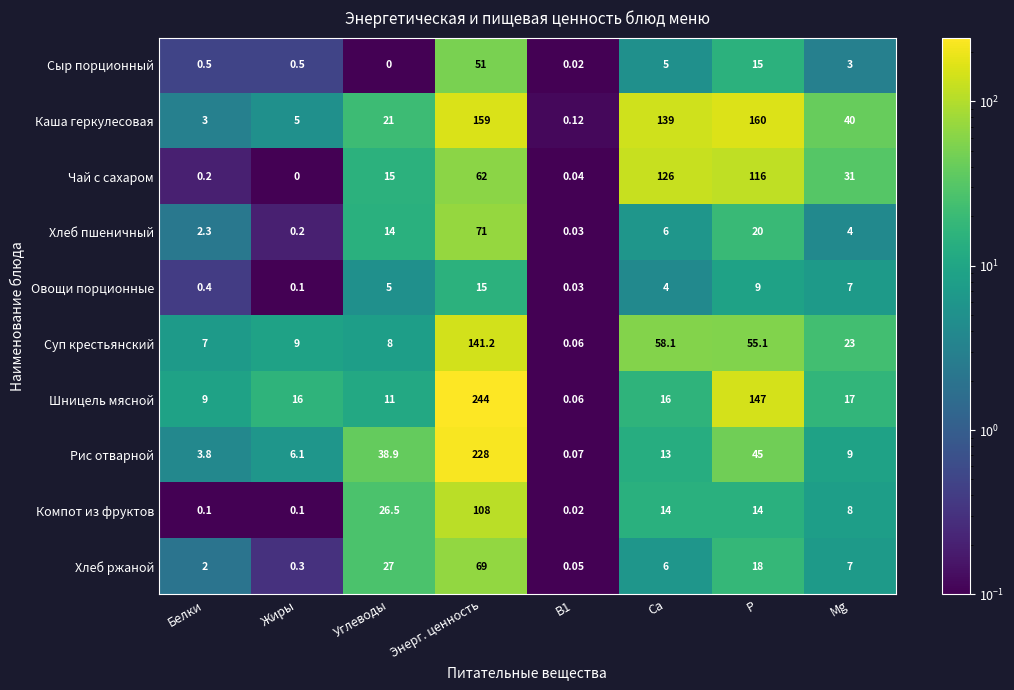

At which label is Хлеб ржаной closest to 34?

Углеводы